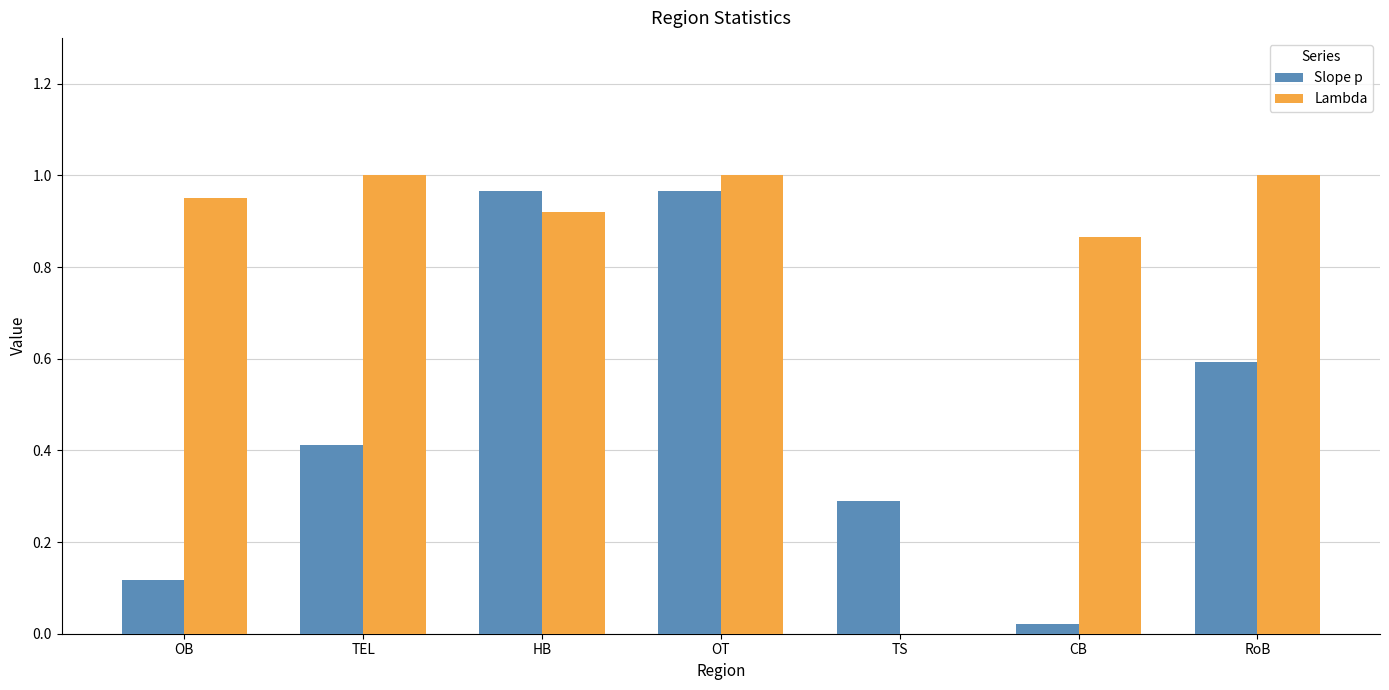

What is the difference between the Slope p values at OB and TS?

0.2